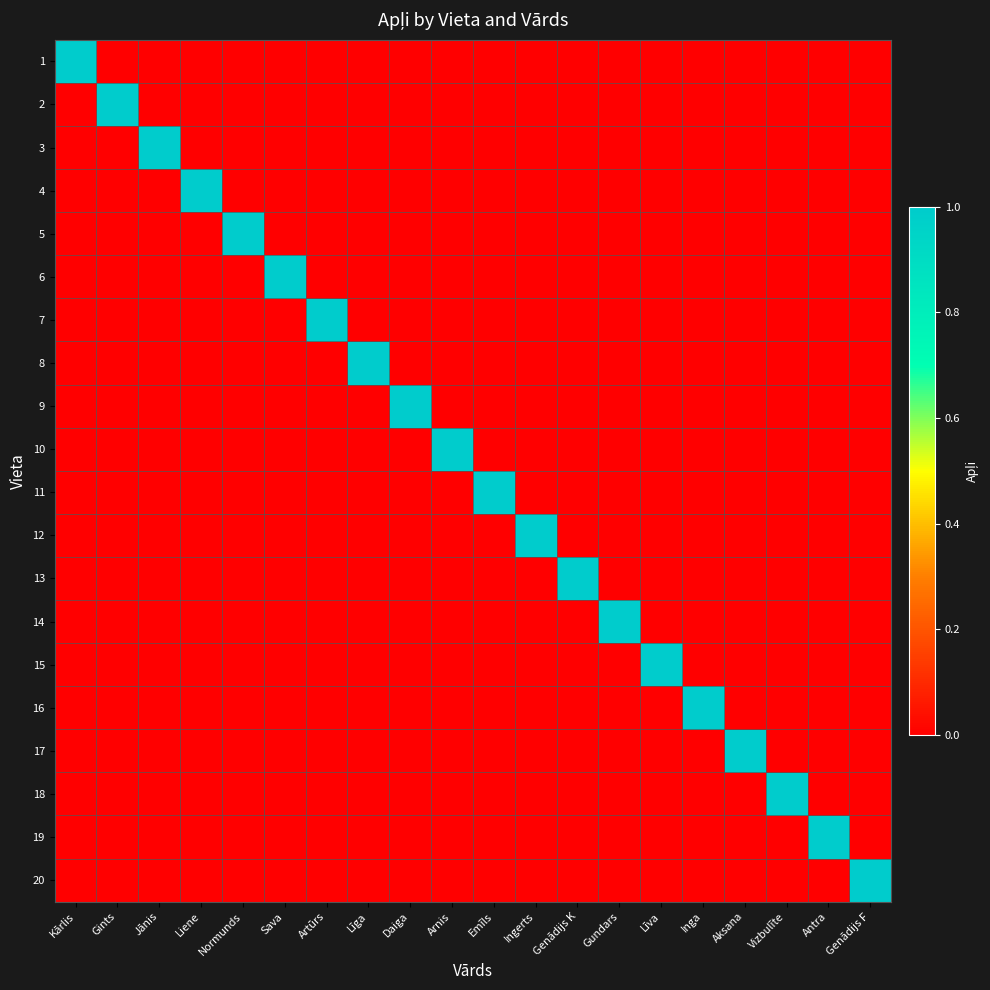

What is the total value across all series at Sava?

1